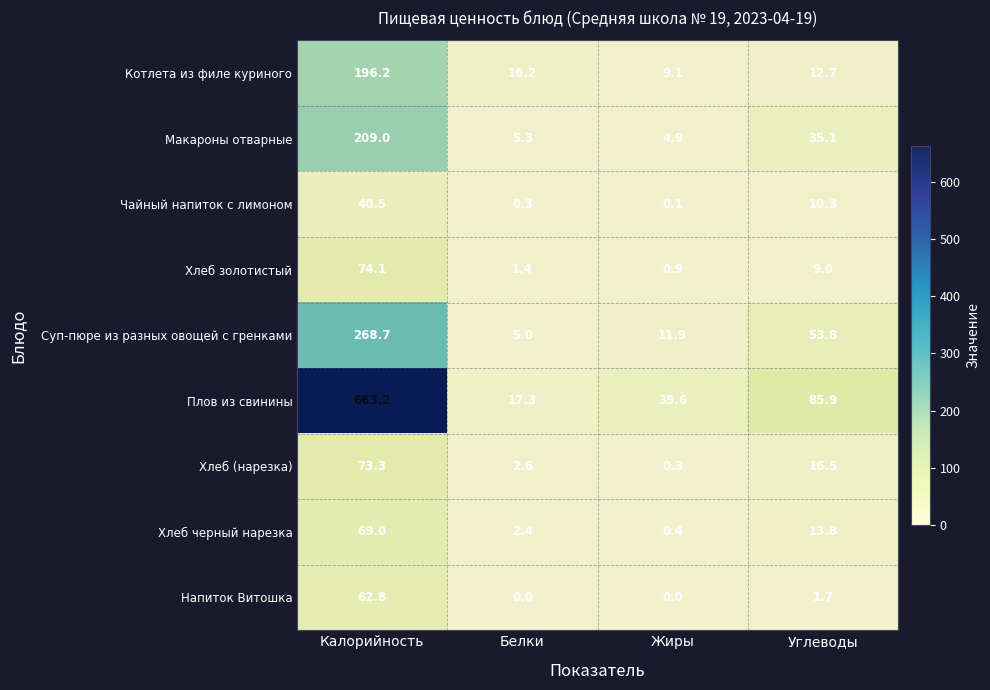

Rank the series at Жиры from lowest to highest value.

Напиток Витошка, Чайный напиток с лимоном, Хлеб (нарезка), Хлеб черный нарезка, Хлеб золотистый, Макароны отварные, Котлета из филе куриного, Суп-пюре из разных овощей с гренками, Плов из свинины